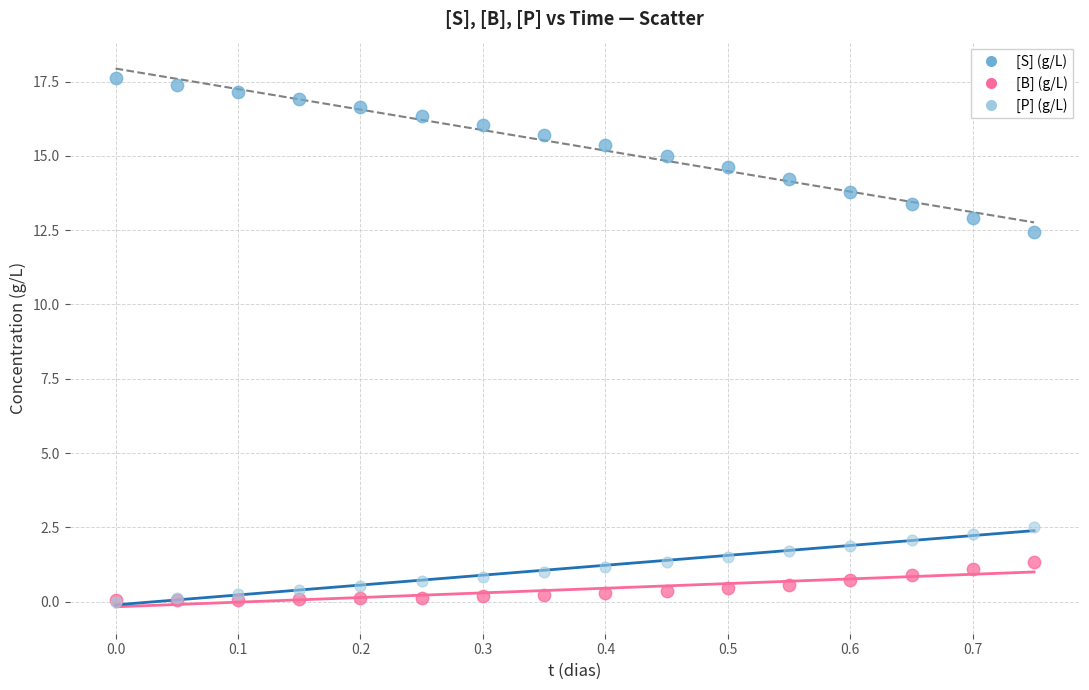

Across all series, what Y value is closest to 8?

12.4